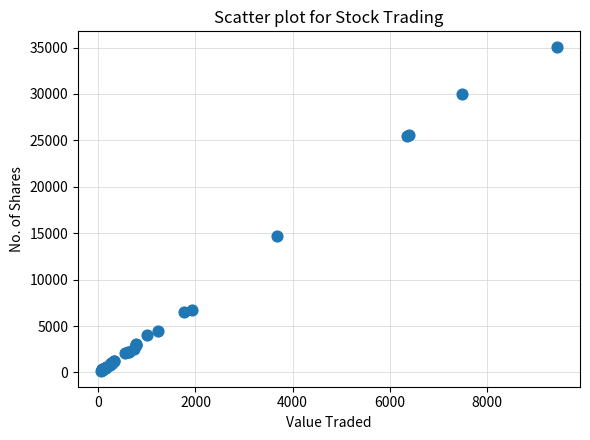

What Y value in the scatter plot is closest to 17605?

14720